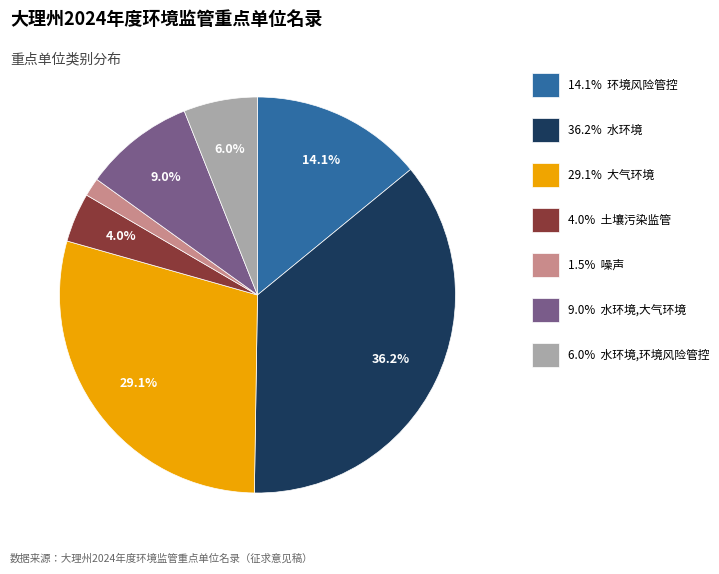

Is there a majority slice in this chart?

No